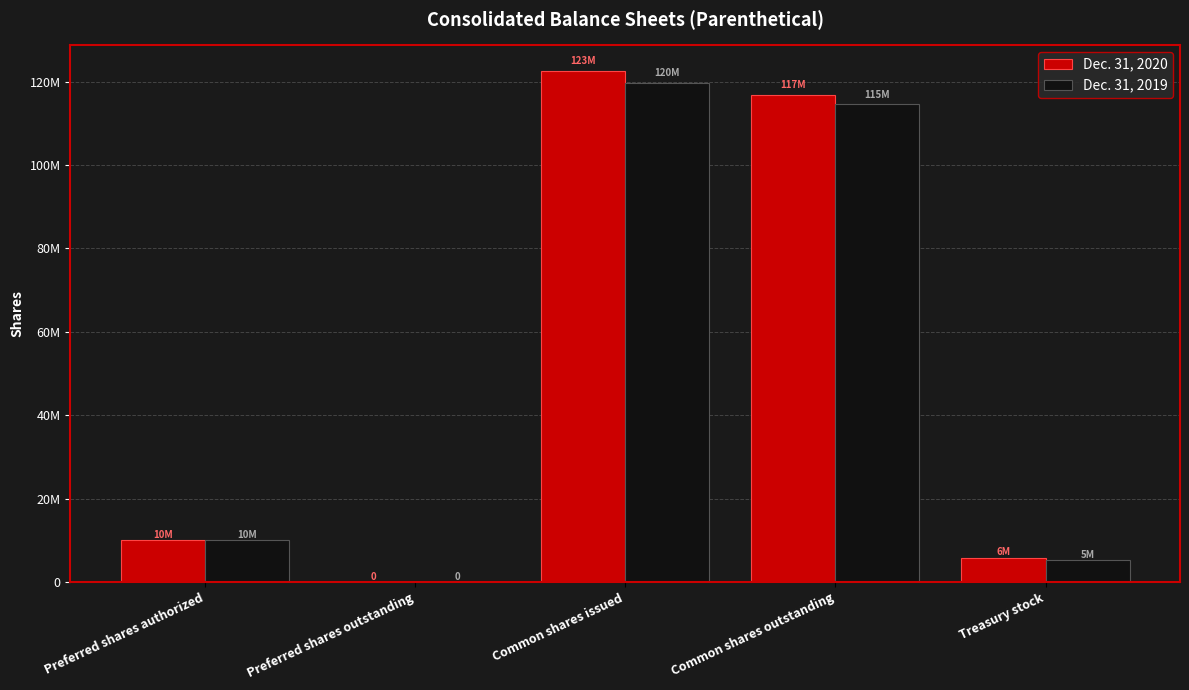

Read the Dec. 31, 2020 value at Preferred shares authorized.

10000000